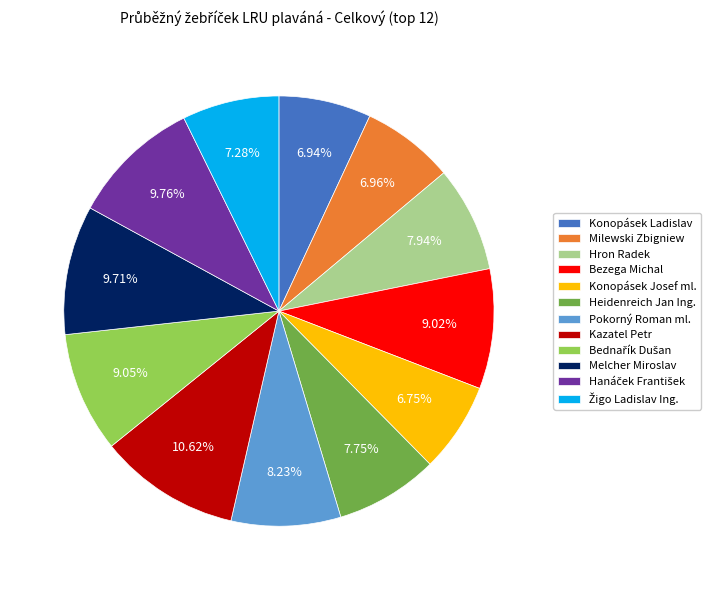

What percentage is the Hron Radek slice, to the nearest percent?

8%